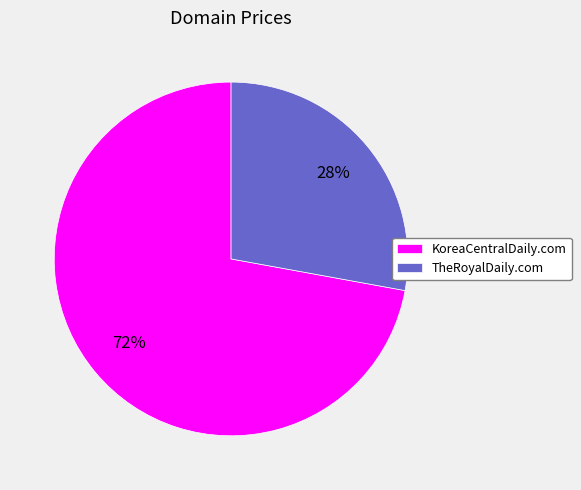

Which category has the smallest portion of the pie?

TheRoyalDaily.com